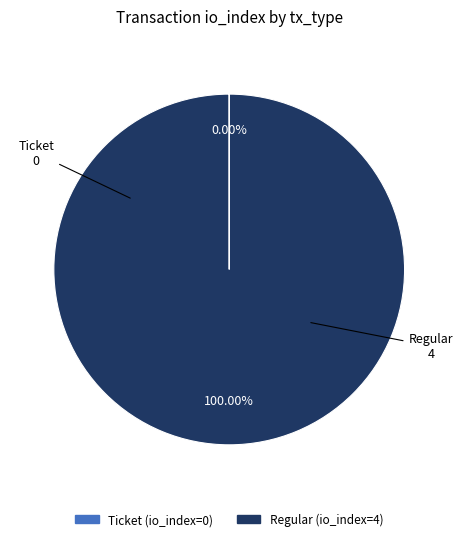

Is there any slice that represents more than half of the pie?

Yes